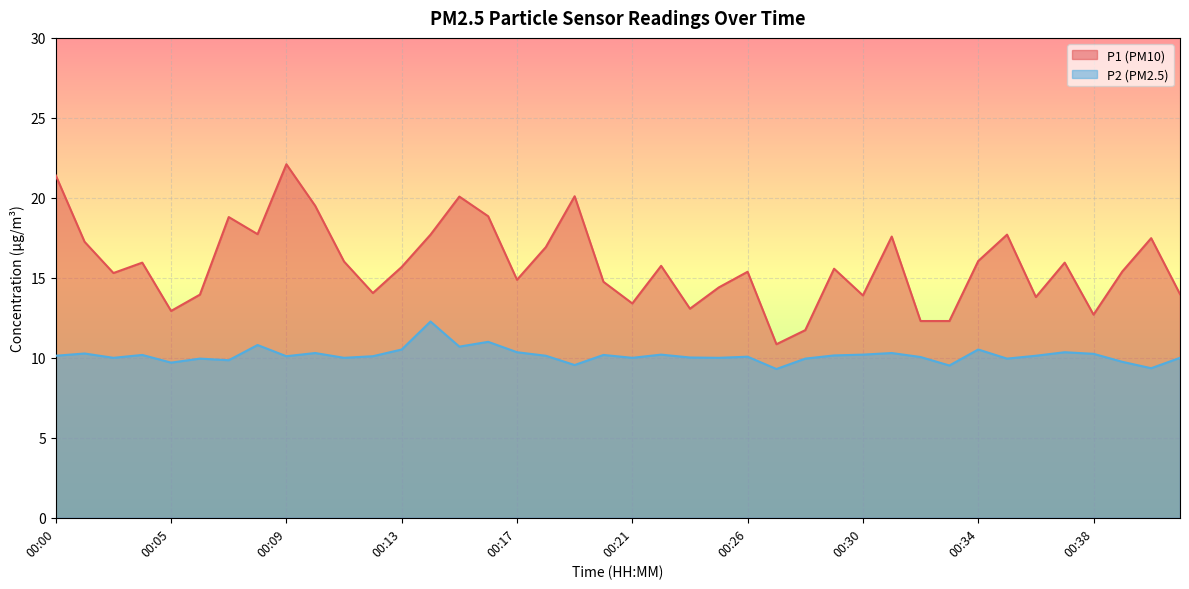

True or false: P1 and P2 cross at least once.

False